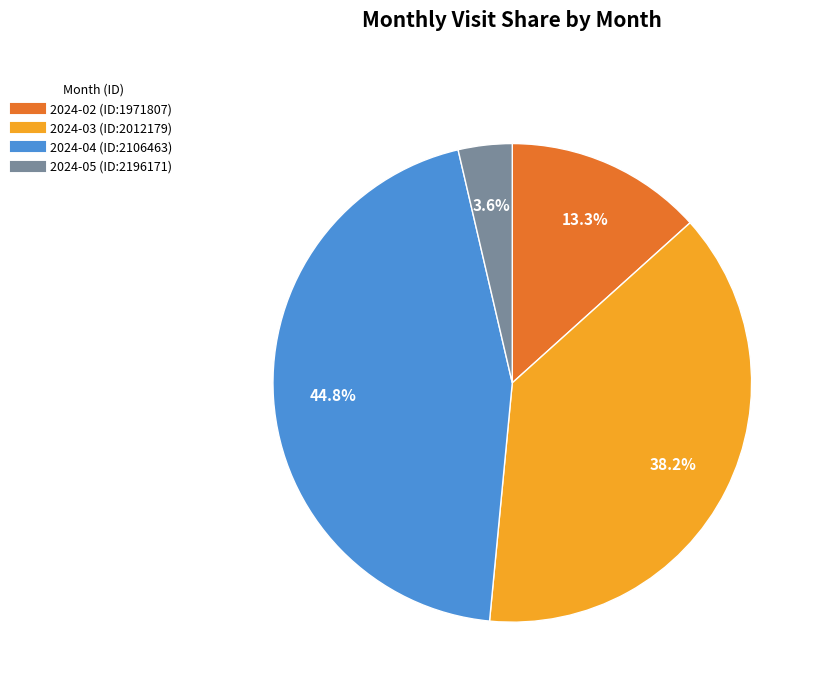

Which category has the biggest portion of the pie?

2024-04 (ID:2106463)